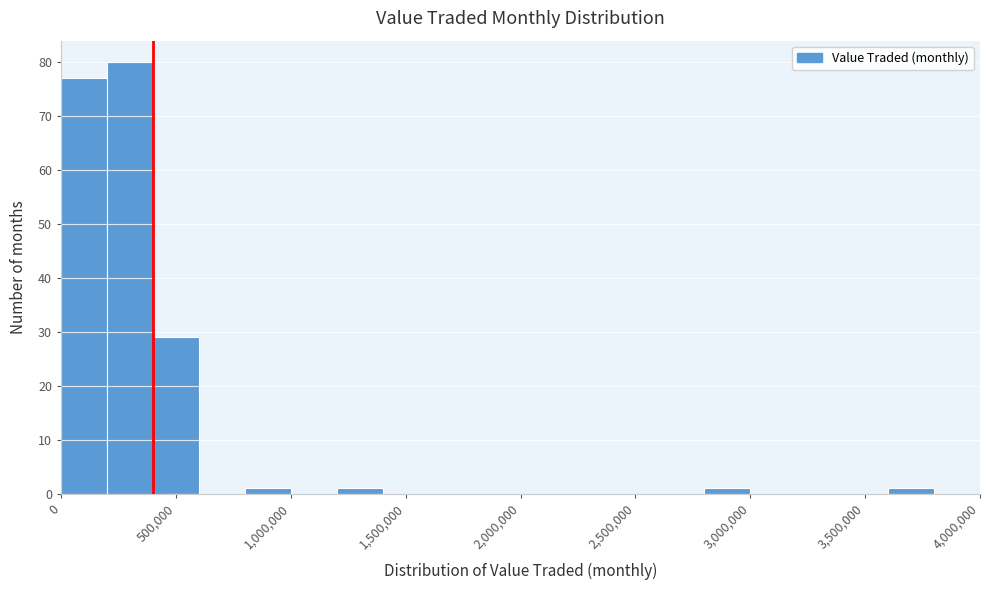

What is the height of the bar covering 800000 to 1000000 on the x-axis? The values are not printed on the chart, so give them approximately, as read against the axis.

1